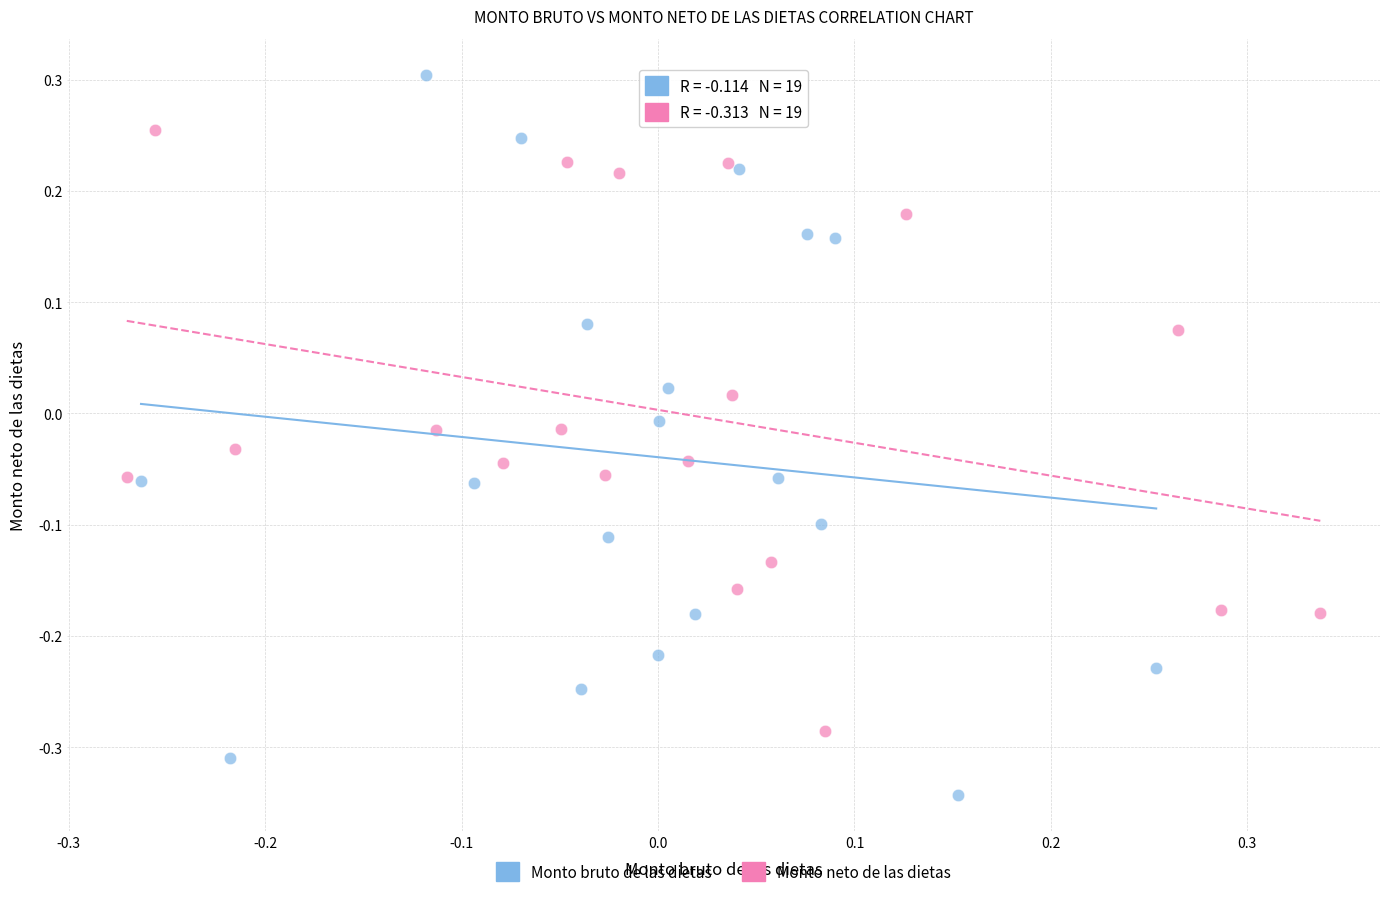

Which series has the widest spread of Y values?

Monto bruto de las dietas